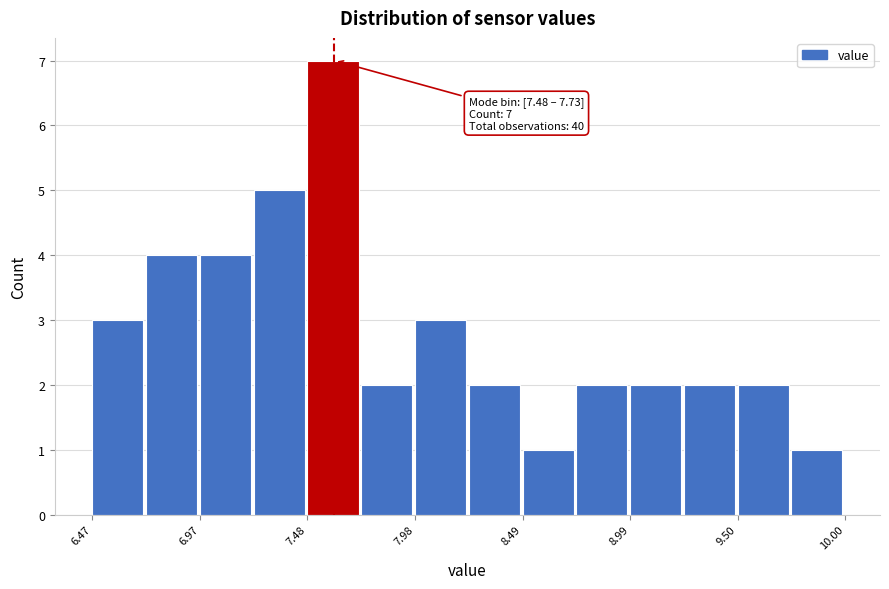

Around what value on the x-axis is the tallest bar? Give the approximate position of its centre, as read against the axis.

7.6